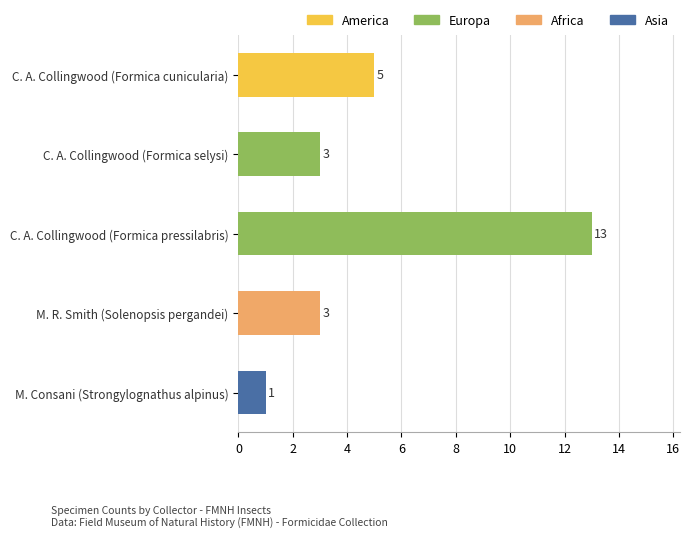

Does the chart contain any negative values?

No